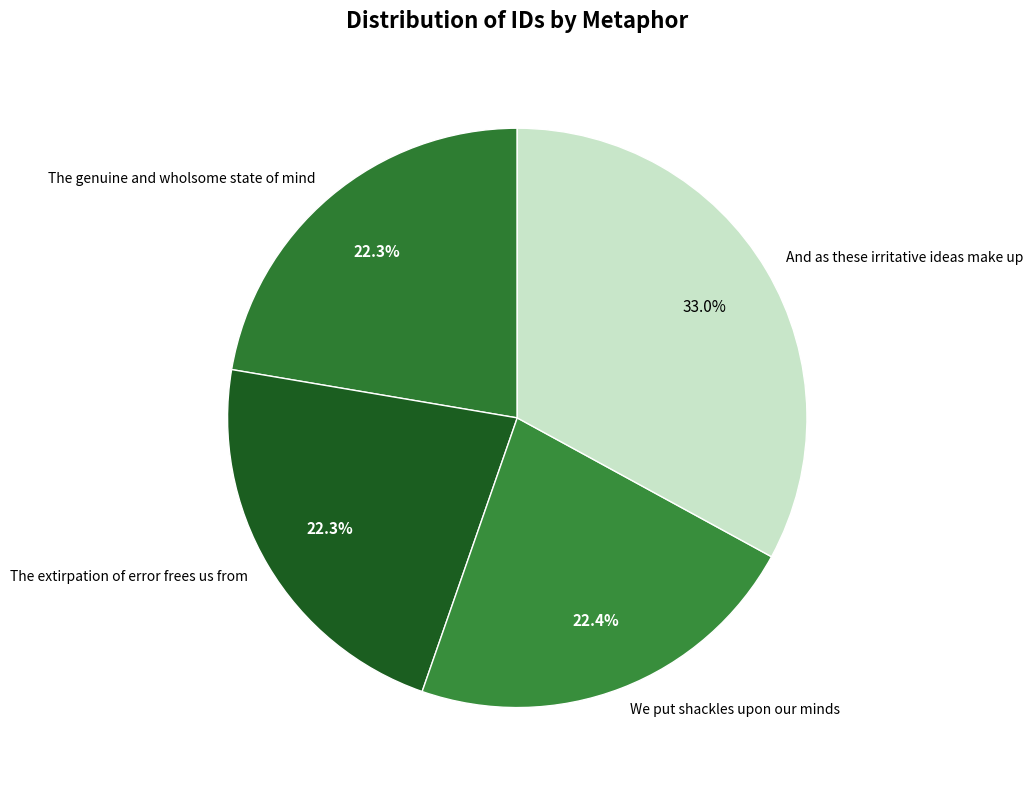

Between We put shackles upon our minds and And as these irritative ideas make up, which is larger?

And as these irritative ideas make up